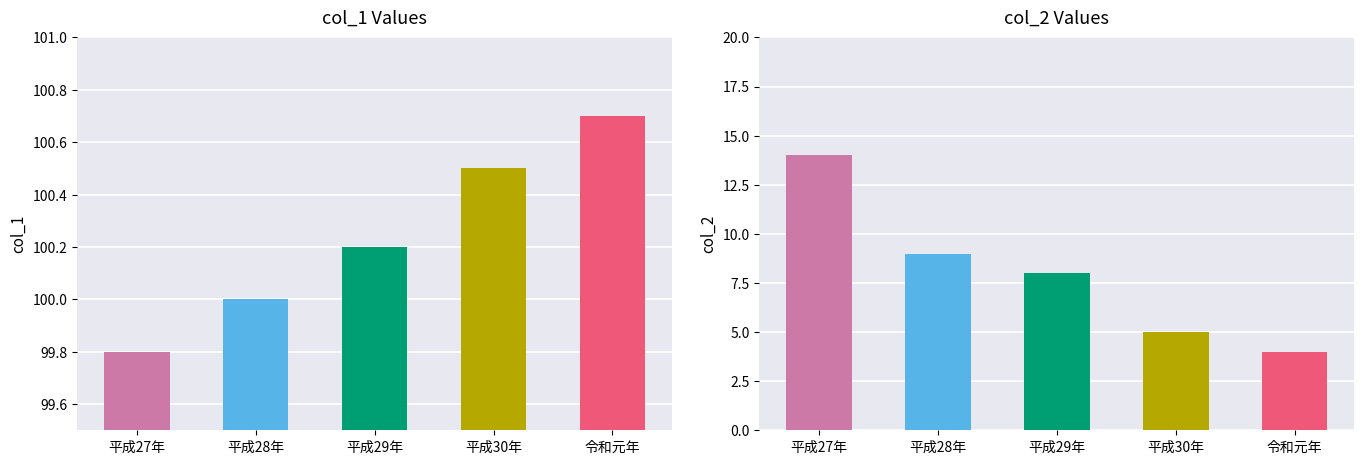

Which category has the lowest value across all series?

令和元年